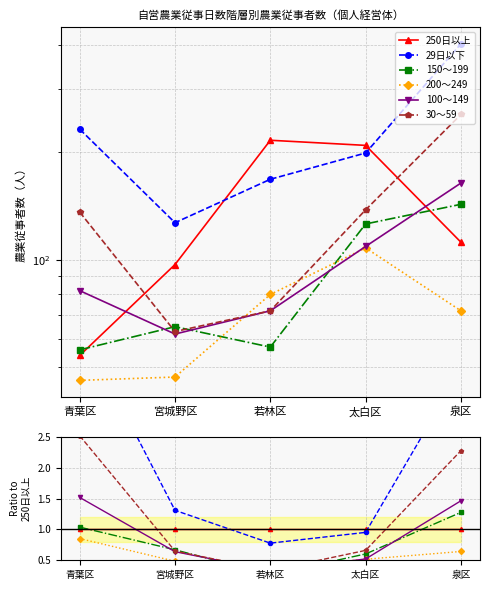

How many times do 150～199 and 100～149 cross each other?

4